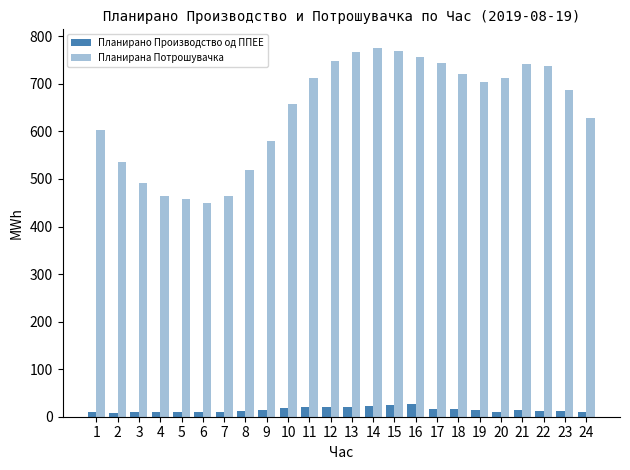

Which category has the lowest value in the Планирана Потрошувачка series?

6